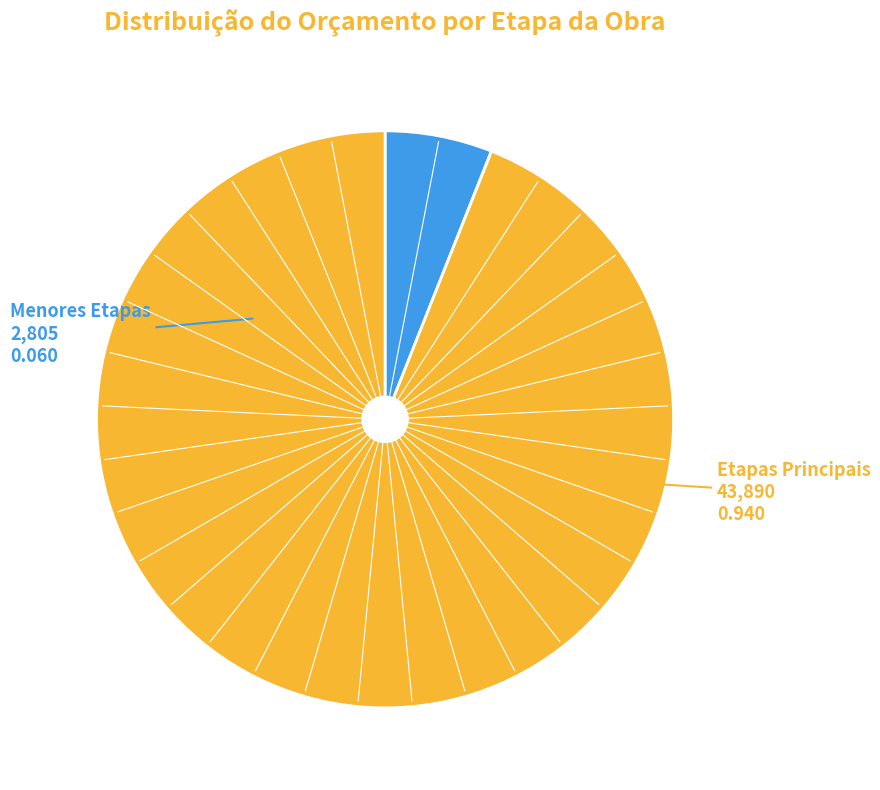

Does any single category account for the majority?

Yes